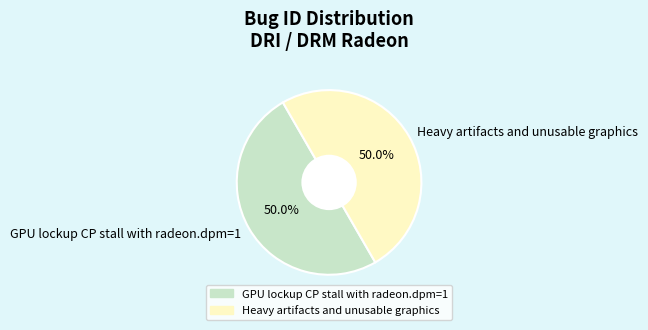

What is the ratio of the value at GPU lockup CP stall with radeon.dpm=1 to the value at Heavy artifacts and unusable graphics?

1.0